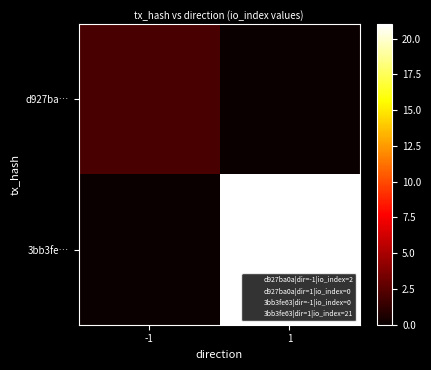

Which category has the highest value across all series?

1